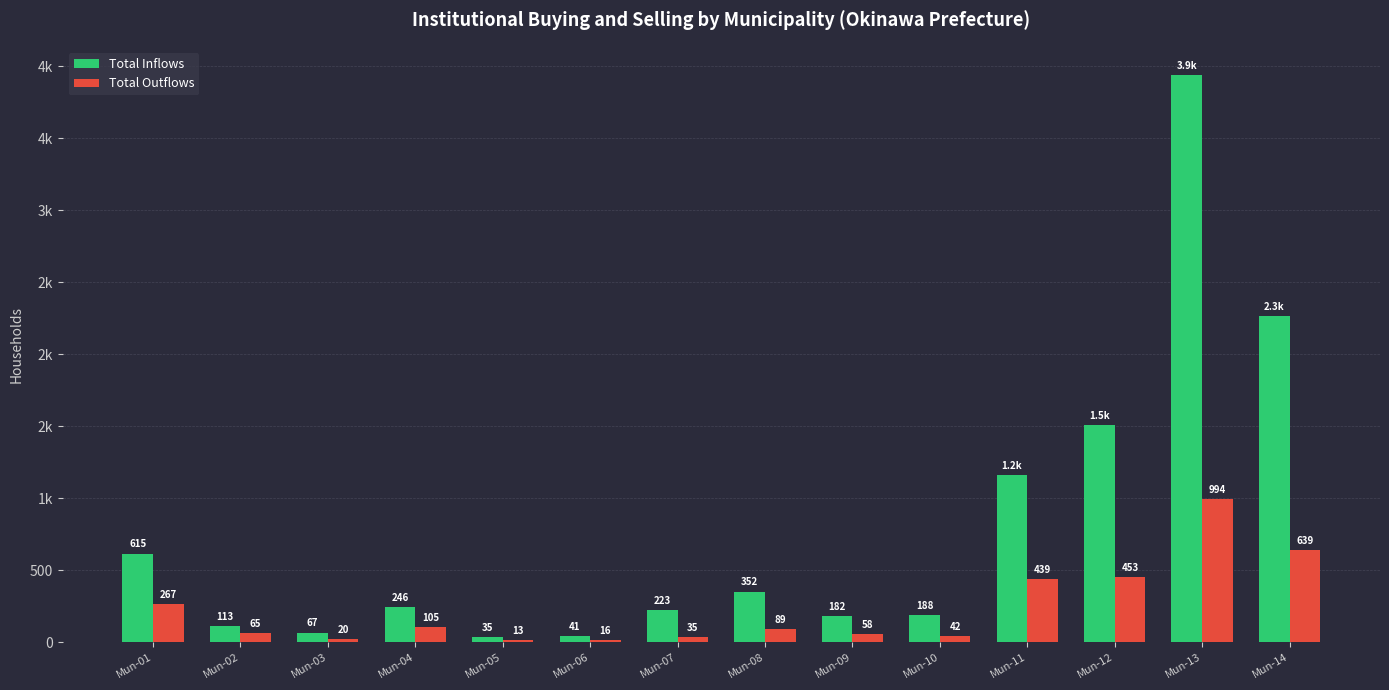

What is the value of the Total Inflows bar at the 6th from the left?

41